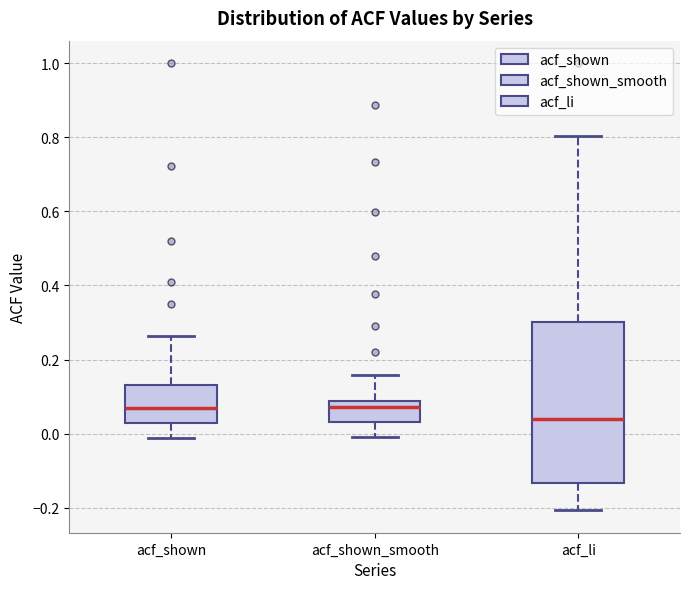

Reading left to right, read every box against the y-axis: the position of its median line, the range the box covers, and the ends of its whiskers. The values are not printed on the chart, so give them approximately, as read against the axis.

acf_shown: median 0.06, box 0.02 to 0.14, whiskers -0.02 to 0.26
acf_shown_smooth: median 0.08 (just below the box's upper edge), box 0.04 to 0.08, whiskers 0.00 to 0.16
acf_li: median 0.04, box -0.14 to 0.30, whiskers -0.20 to 0.80